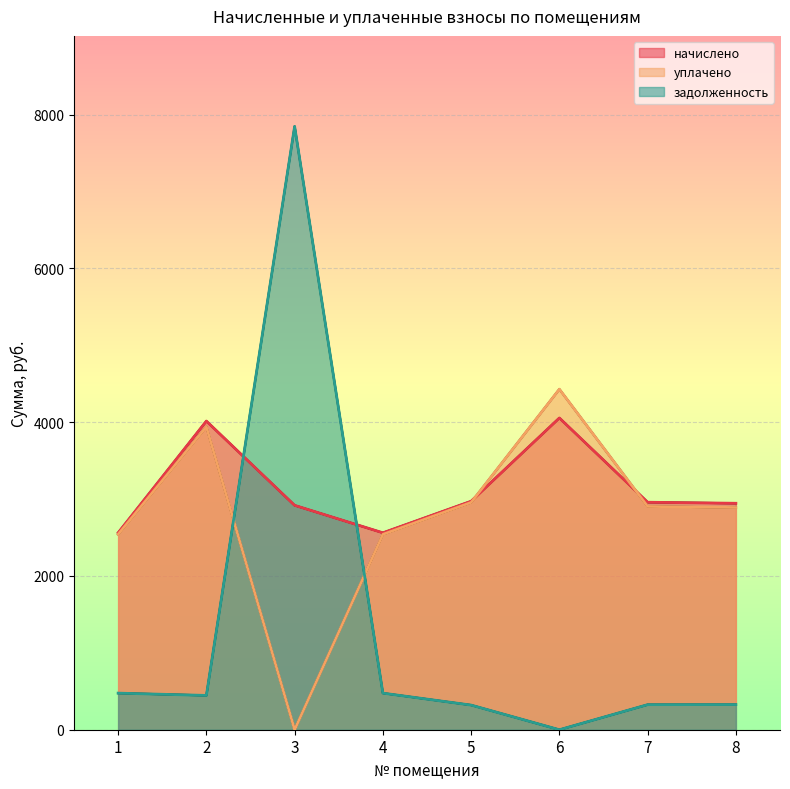

Which series ends up on top after the final intersection of задолженность and уплачено?

уплачено